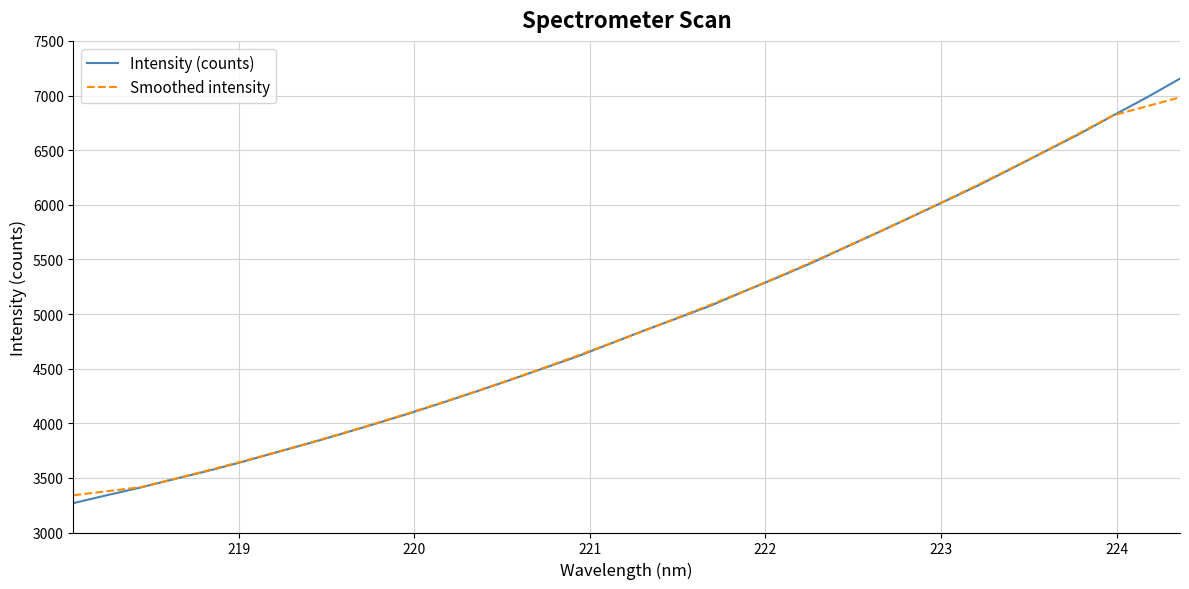

What is the lowest value of the Smoothed intensity series?

3340.9